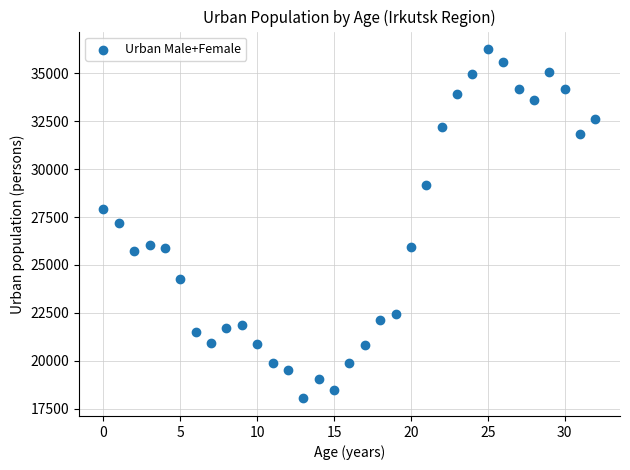

What is the range of Y values (max minus min)?

18238